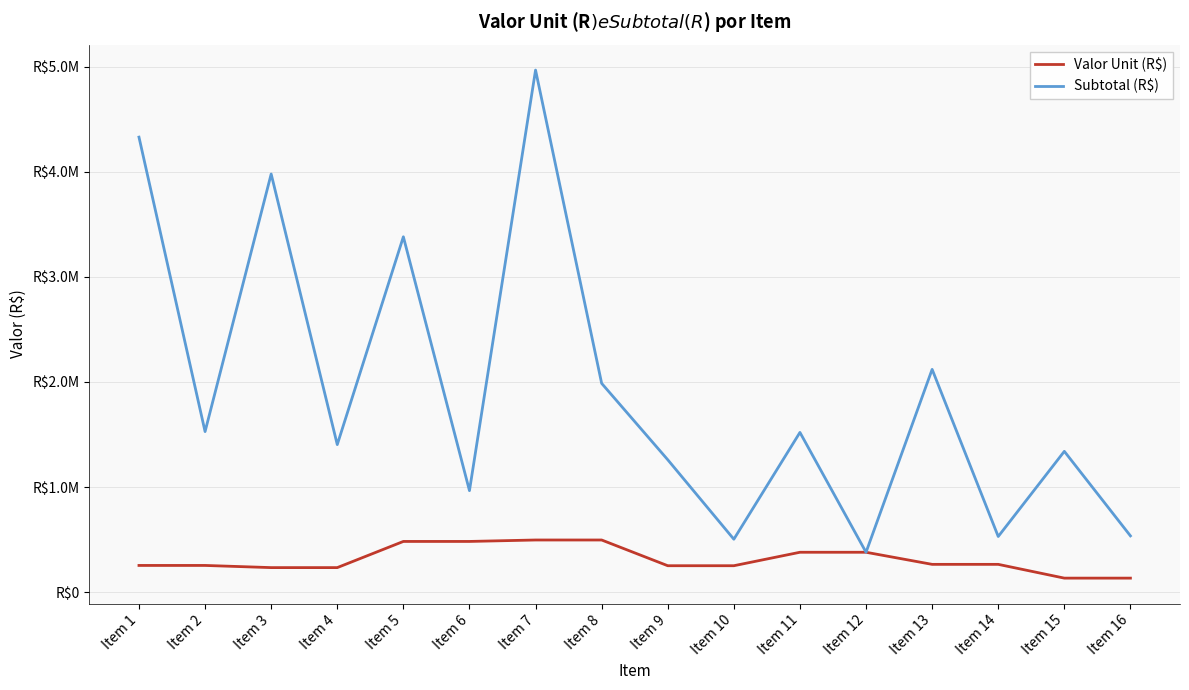

Is this an area chart (filled region under the line)?

No